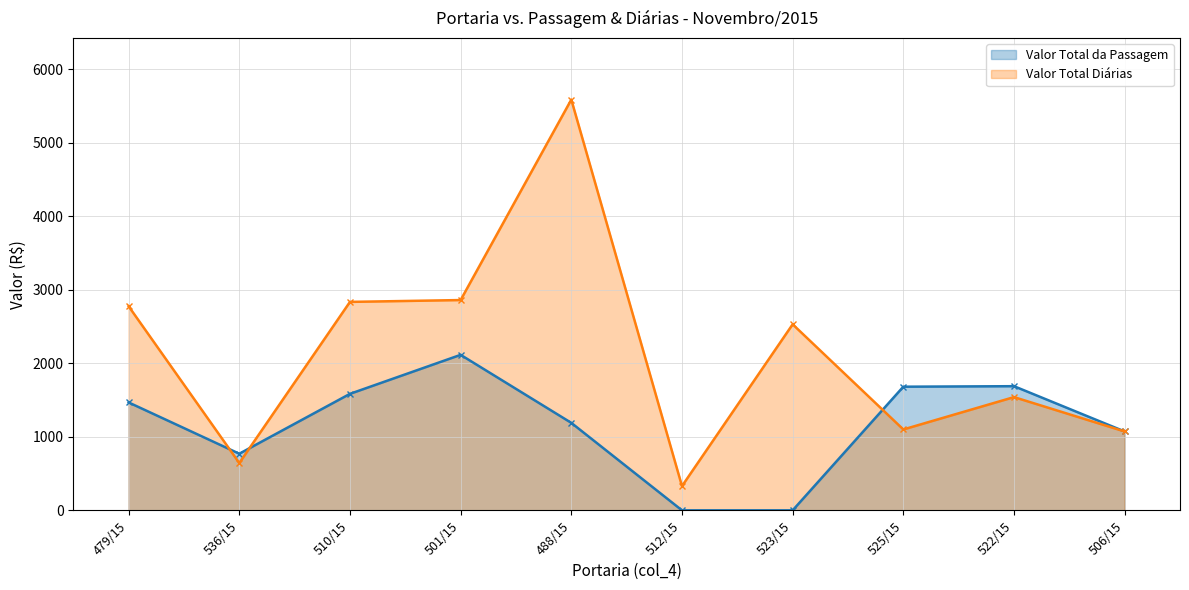

How many lines are shown in the chart?

2